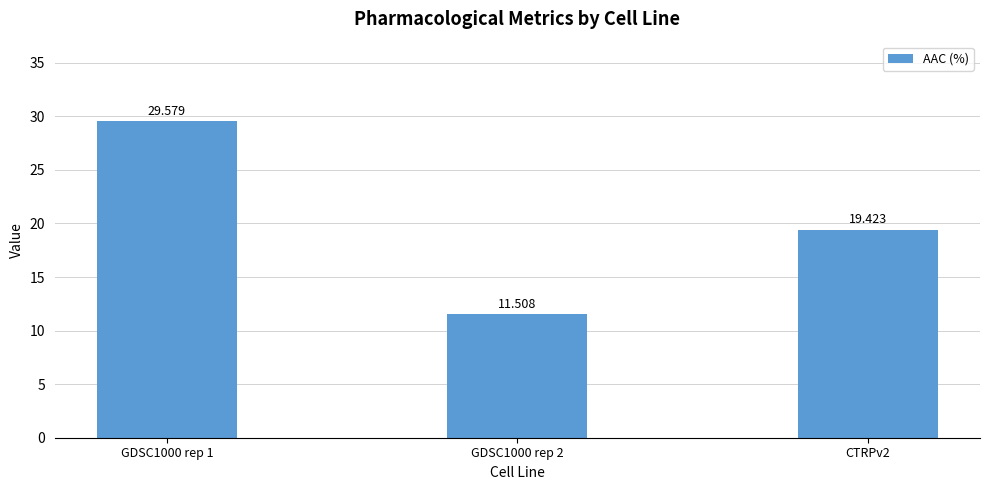

Count the number of data series in this chart.

1